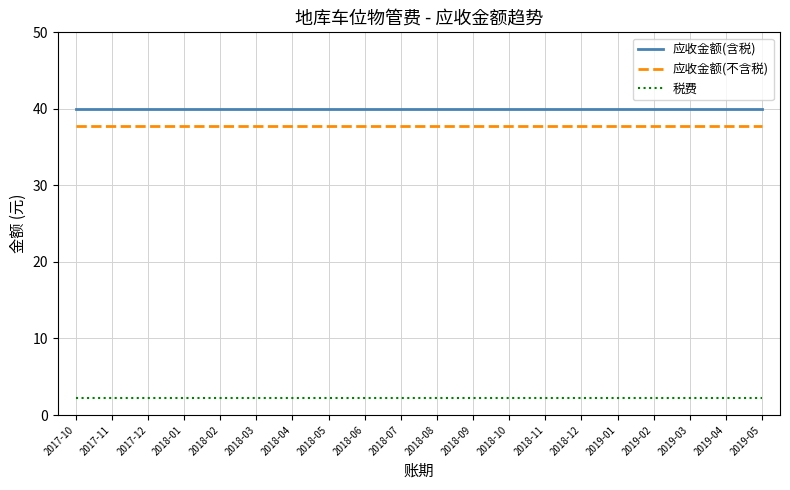

What position from the left is 2018-08?

11